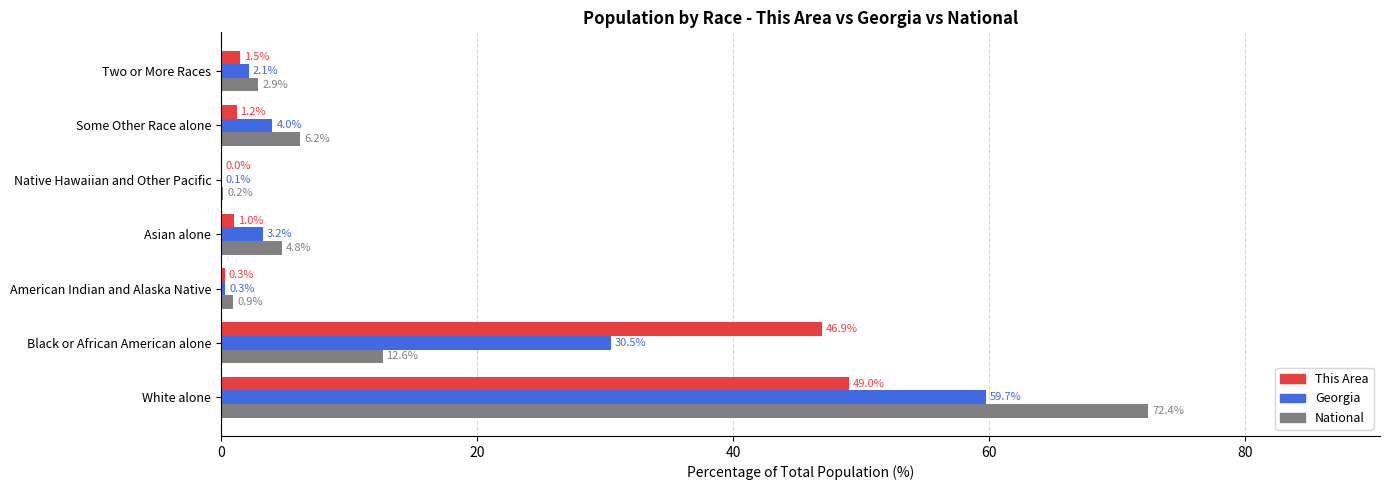

At which category is the sum across all series the highest?

White alone